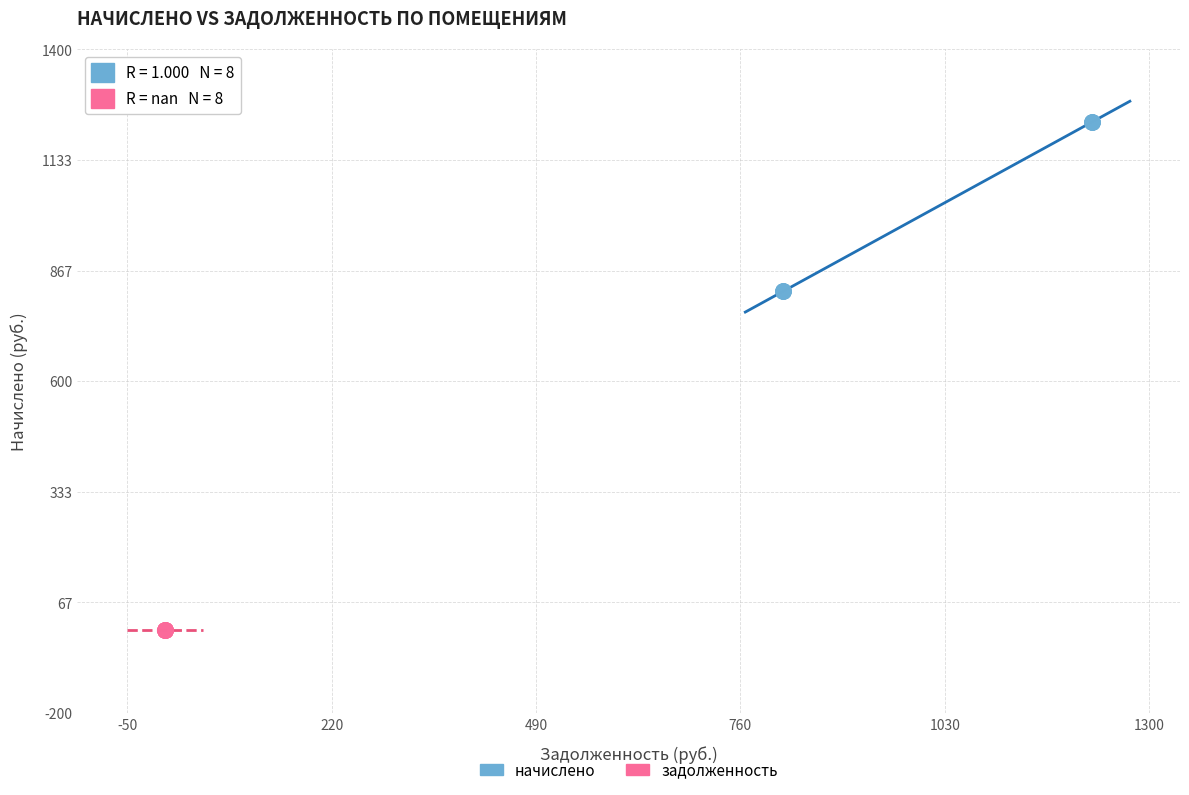

Which series contains the highest Y value?

начислено